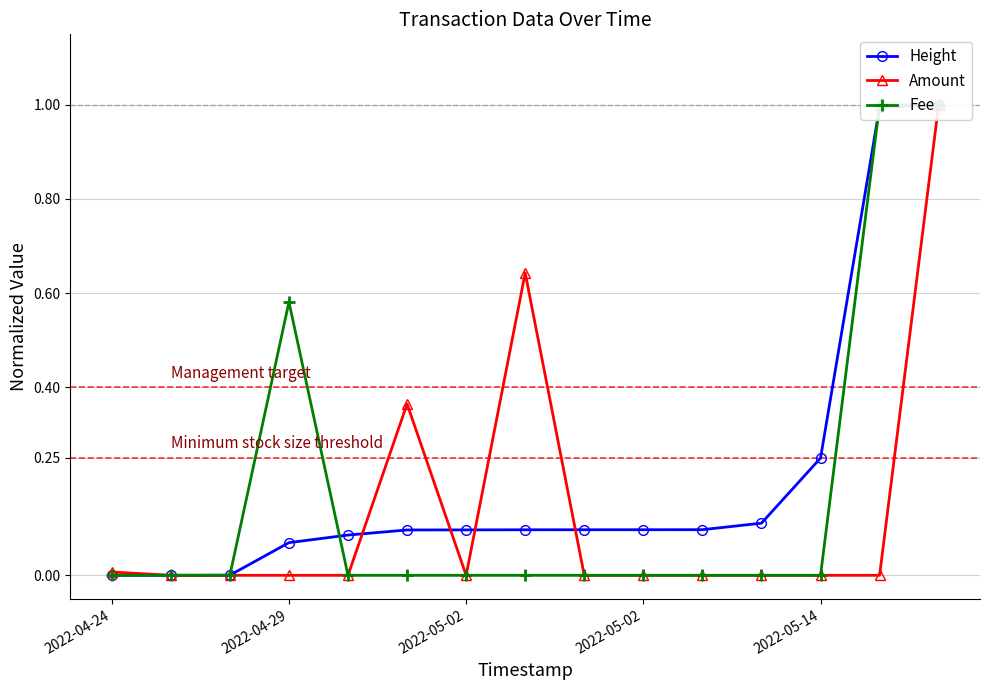

What is the difference between the Amount values at 13 and 14?

1.0